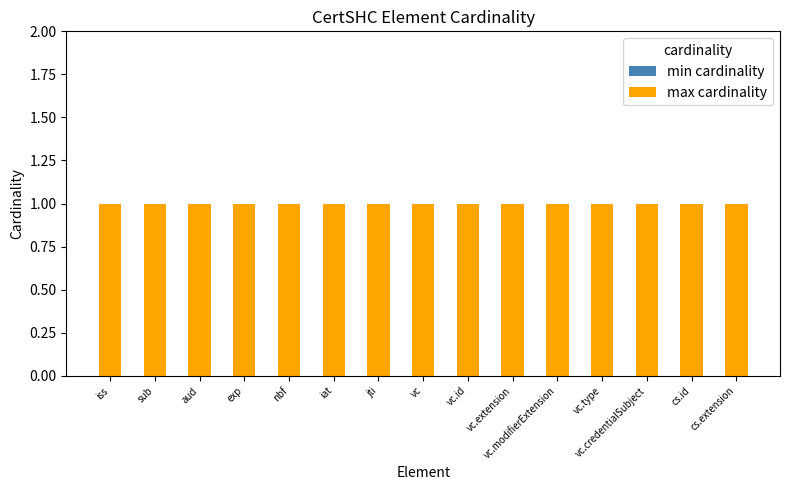

At which label does max cardinality reach its peak?

iss